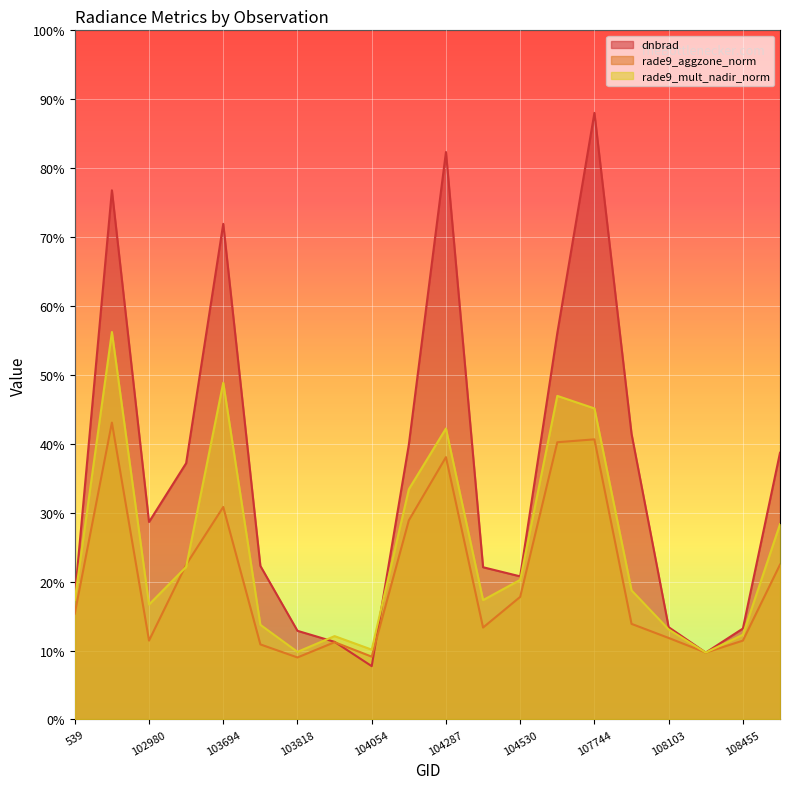

How many lines are shown in the chart?

3